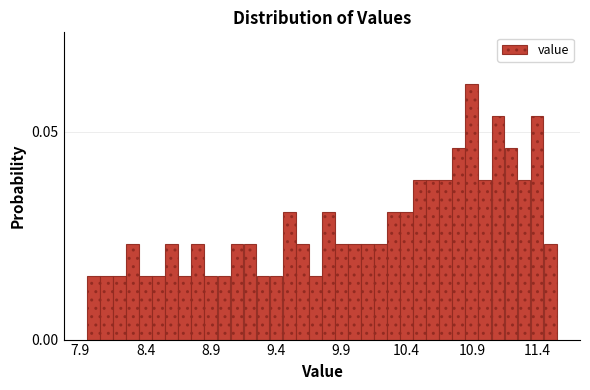

Around what value on the x-axis is the tallest bar? Give the approximate position of its centre, as read against the axis.

10.90